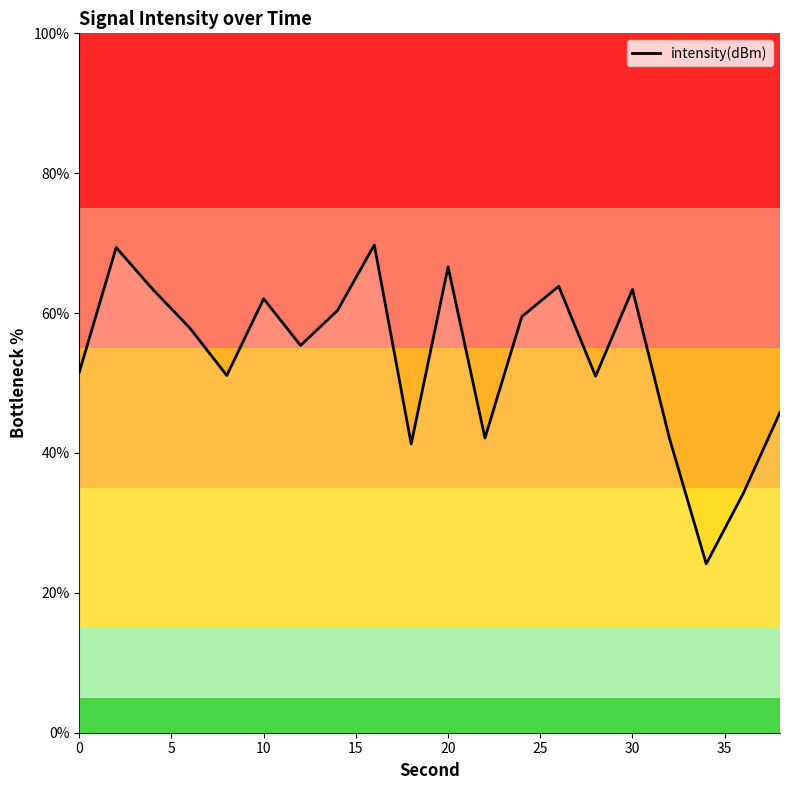

What is the smallest value displayed?

24.1